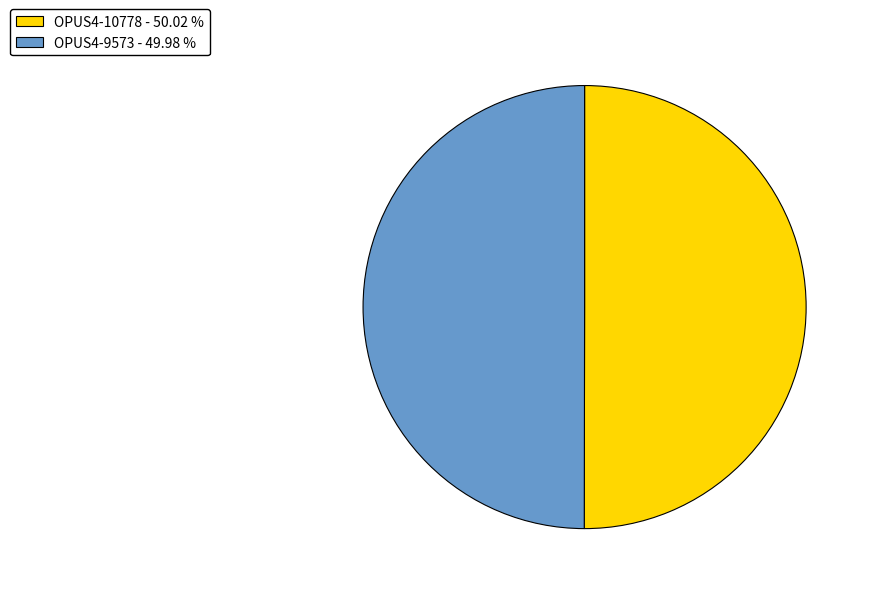

Approximately how many times larger is the value at OPUS4-10778 compared to OPUS4-9573?

1.0